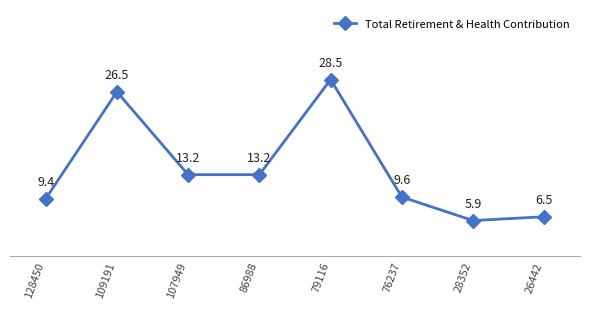

Is it true that the value at 26442 is 11018?

False